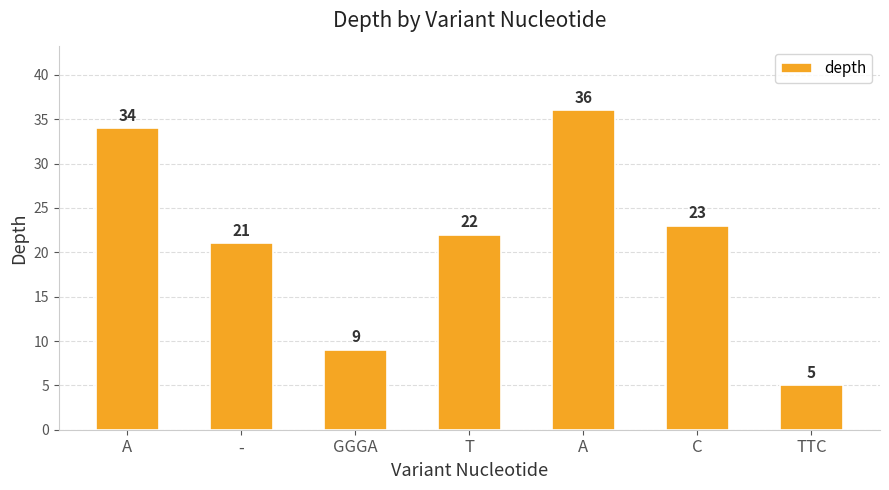

What is the difference between the values at TTC and C?

18